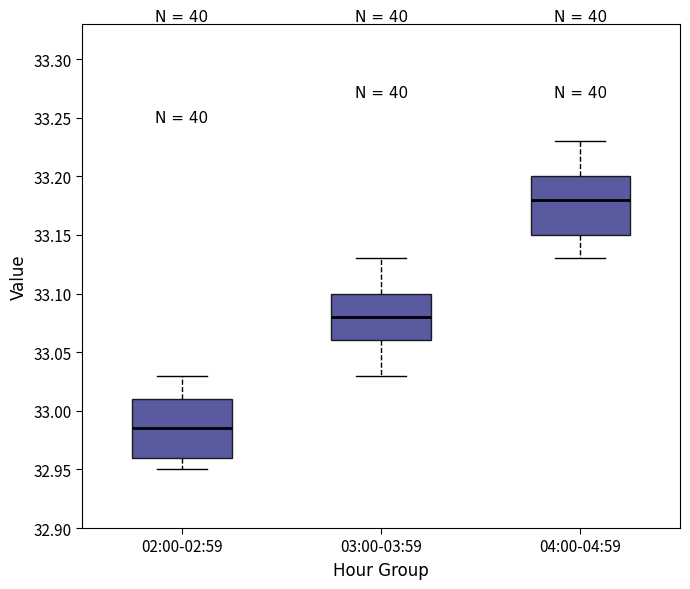

Which box has the lowest median line?

02:00-02:59